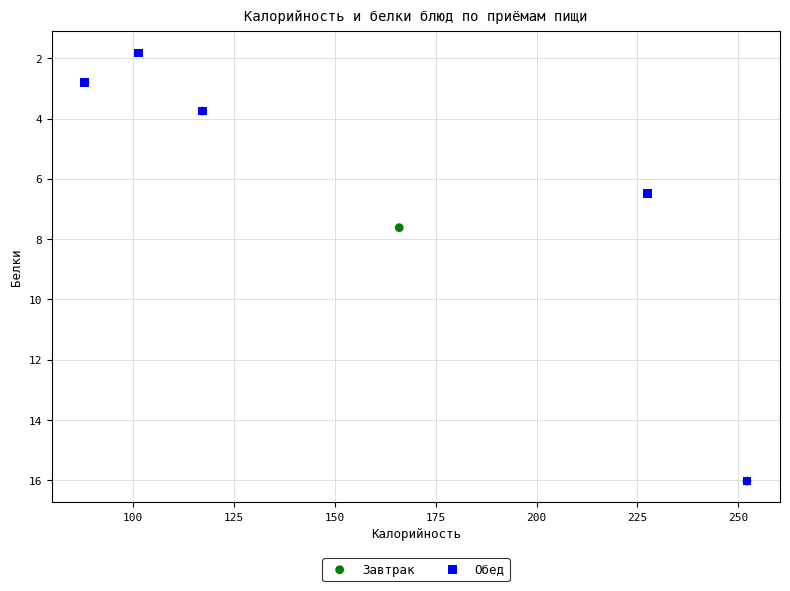

What are all the series names shown in the legend?

Завтрак, Обед